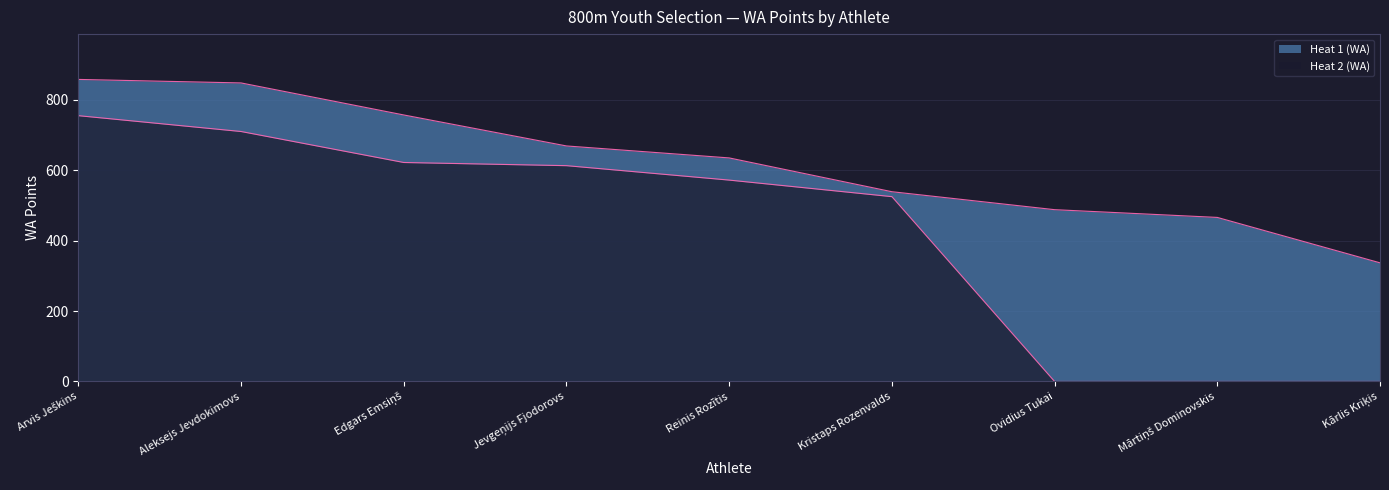

Reading left to right, extract all data points from this chart.

Heat 1 (WA): Arvis Ješkins=858	Aleksejs Jevdokimovs=848	Edgars Emsiņš=757	Jevgeņijs Fjodorovs=669	Reinis Rozītis=635	Kristaps Rozenvalds=539	Ovidius Tukai=488	Mārtiņš Dominovskis=466	Kārlis Kriķis=337
Heat 2 (WA): Arvis Ješkins=755	Aleksejs Jevdokimovs=710	Edgars Emsiņš=622	Jevgeņijs Fjodorovs=613	Reinis Rozītis=572	Kristaps Rozenvalds=525	Ovidius Tukai=0	Mārtiņš Dominovskis=0	Kārlis Kriķis=0